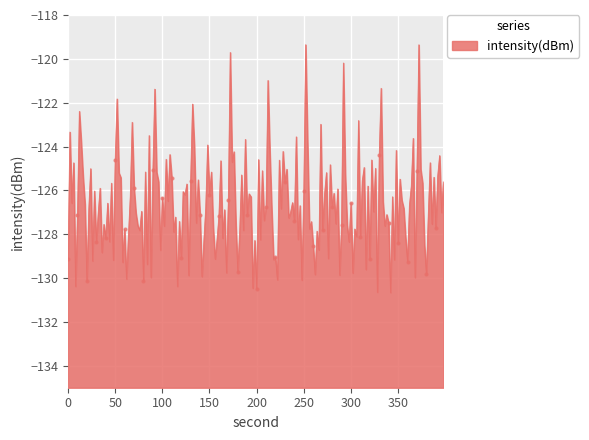

Which has a higher value, 8 or 20?

20